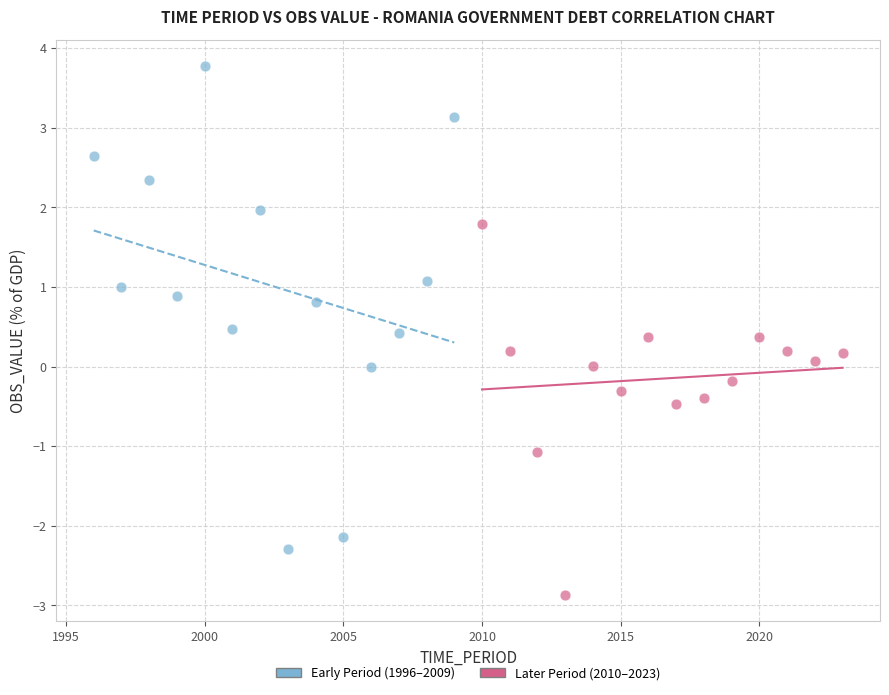

Which series reaches the maximum Y coordinate?

Early Period (1996–2009)